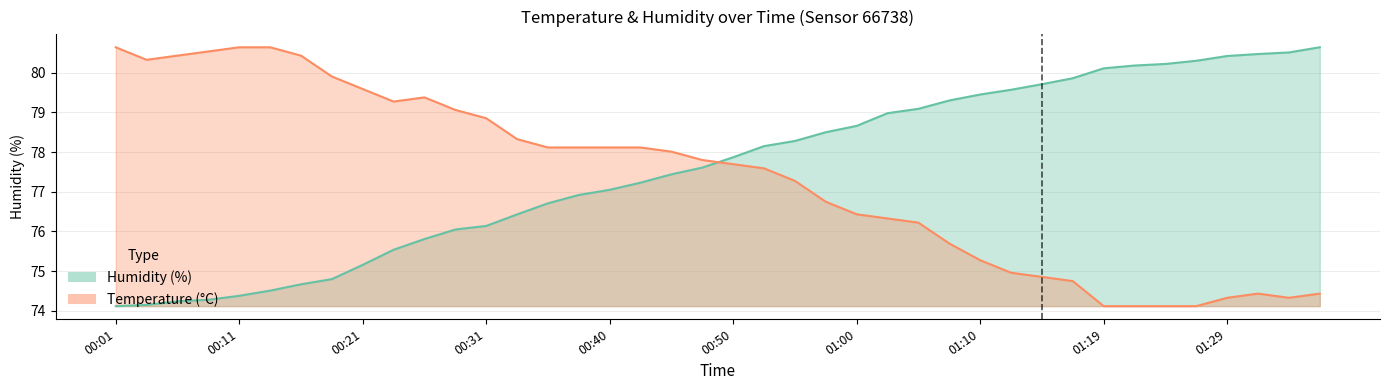

At which label is temperature closest to 77?

00:57